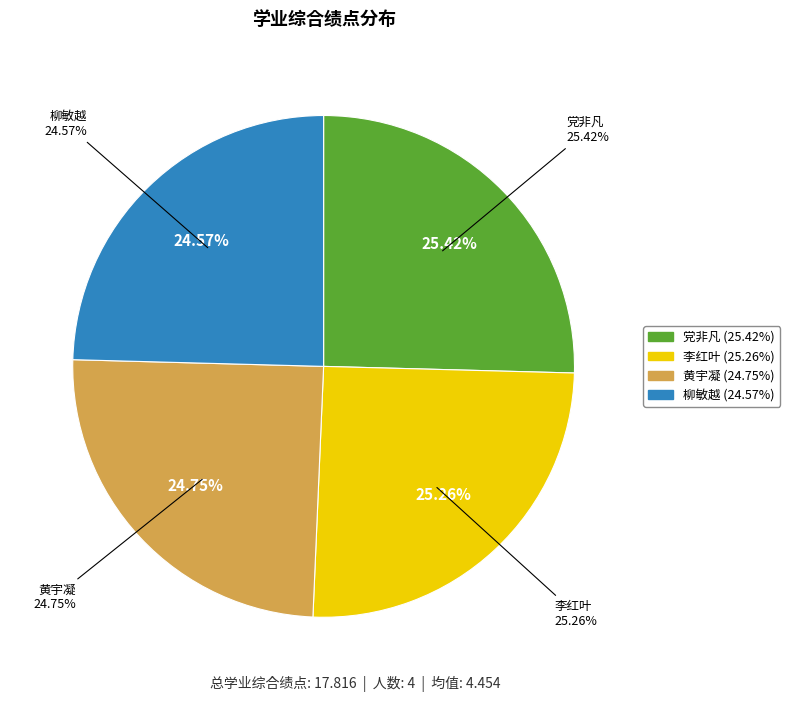

Is 柳敏越 the majority of the pie?

No